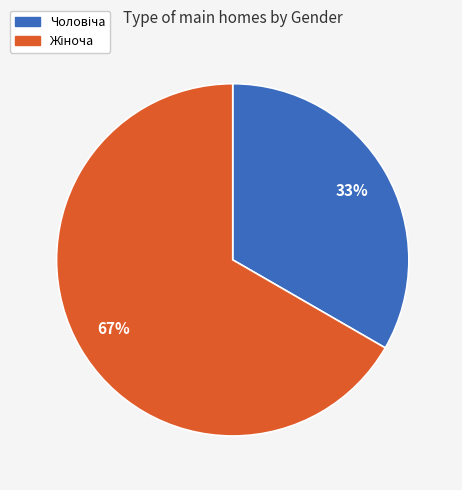

To the nearest percent, what is the average slice percentage?

50%